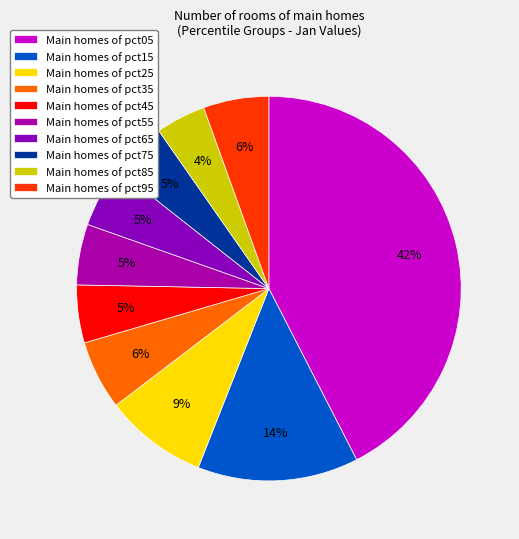

Which category has the smallest portion of the pie?

Main homes of pct85